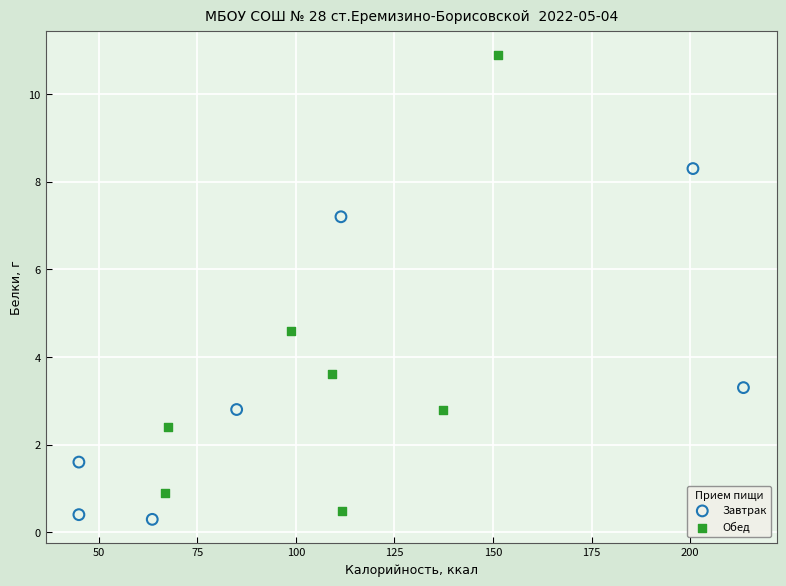

Which series has the widest spread of Y values?

Обед